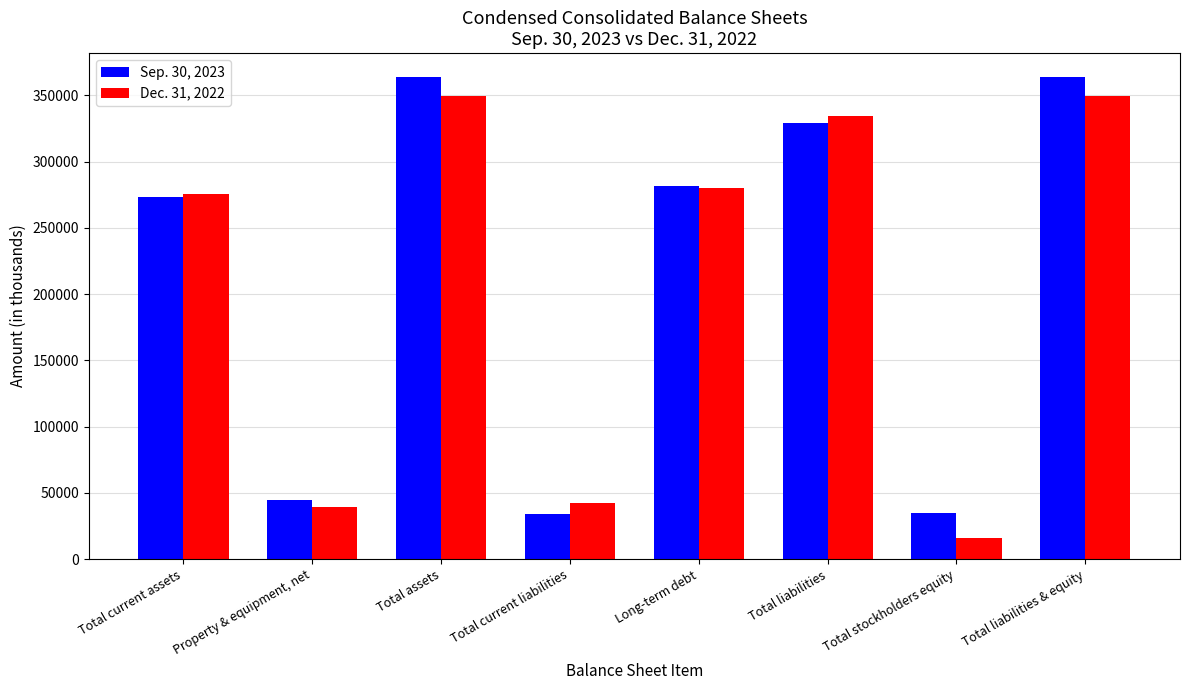

What are all the series names shown in the legend?

Sep. 30, 2023, Dec. 31, 2022